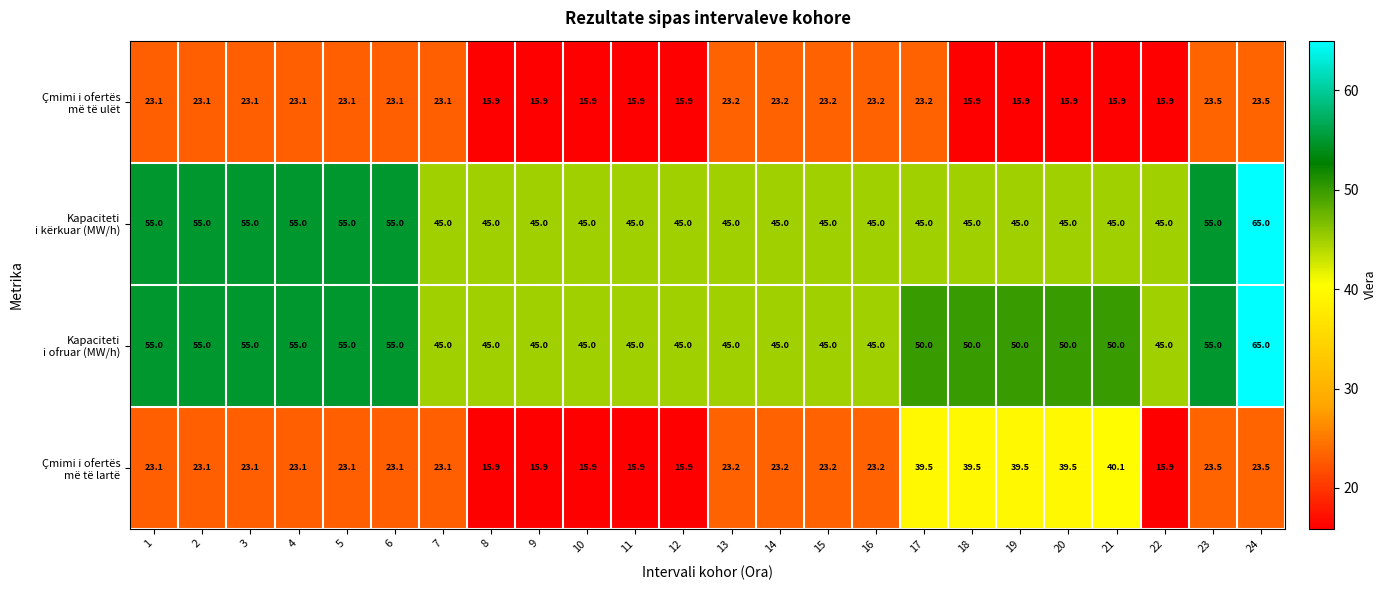

What is the difference between the highest and lowest values at 17?

26.8